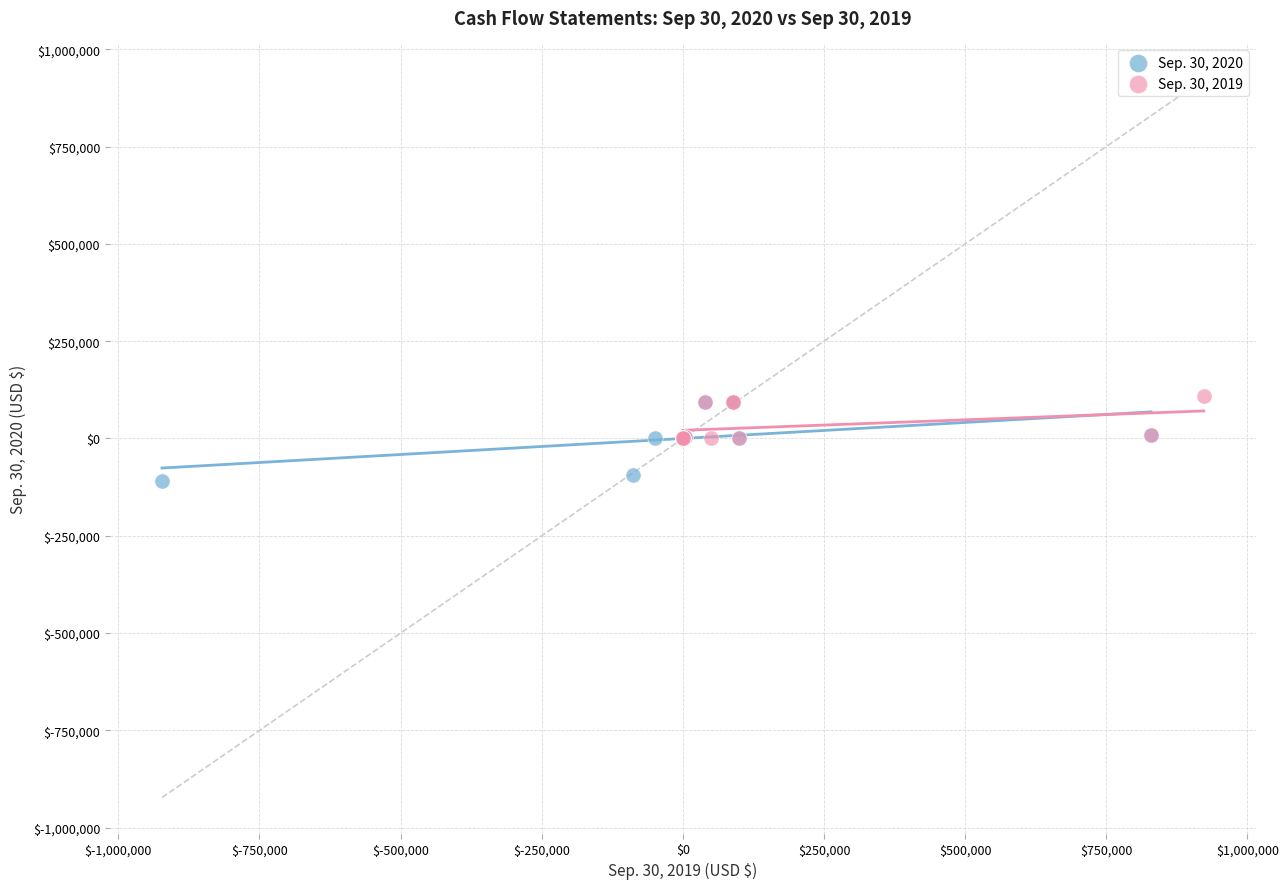

Which series contains the lowest Y value?

Sep. 30, 2020